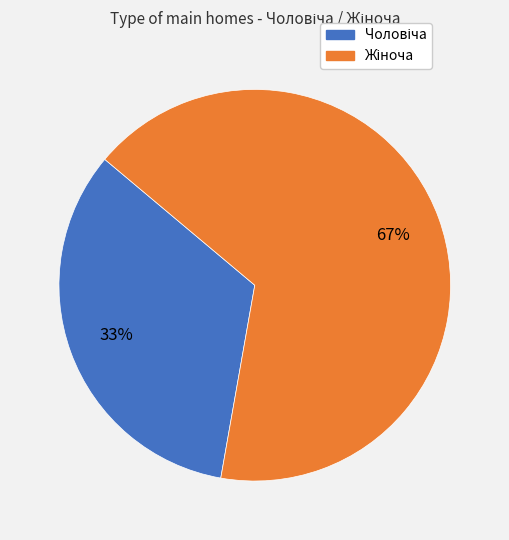

Is there any slice that represents more than half of the pie?

Yes